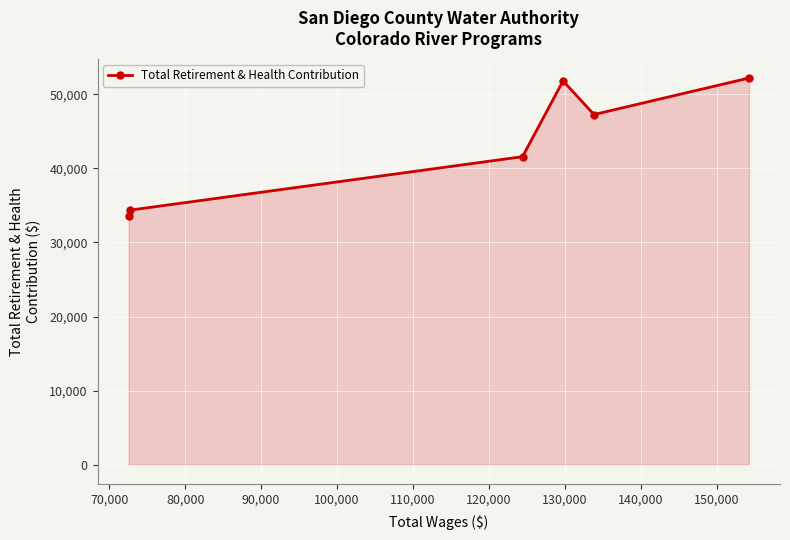

What is the minimum value shown in the chart?

33587